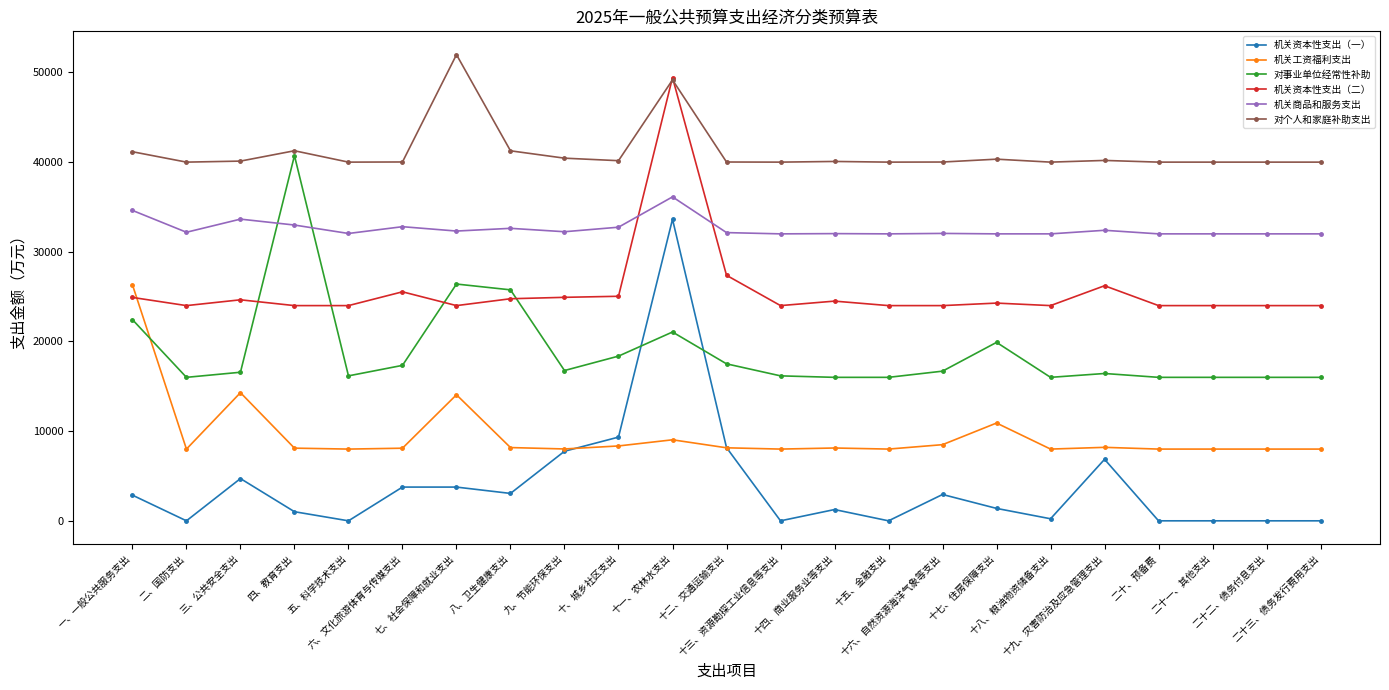

True or false: 机关商品和服务支出 and 机关工资福利支出 cross at least once.

False